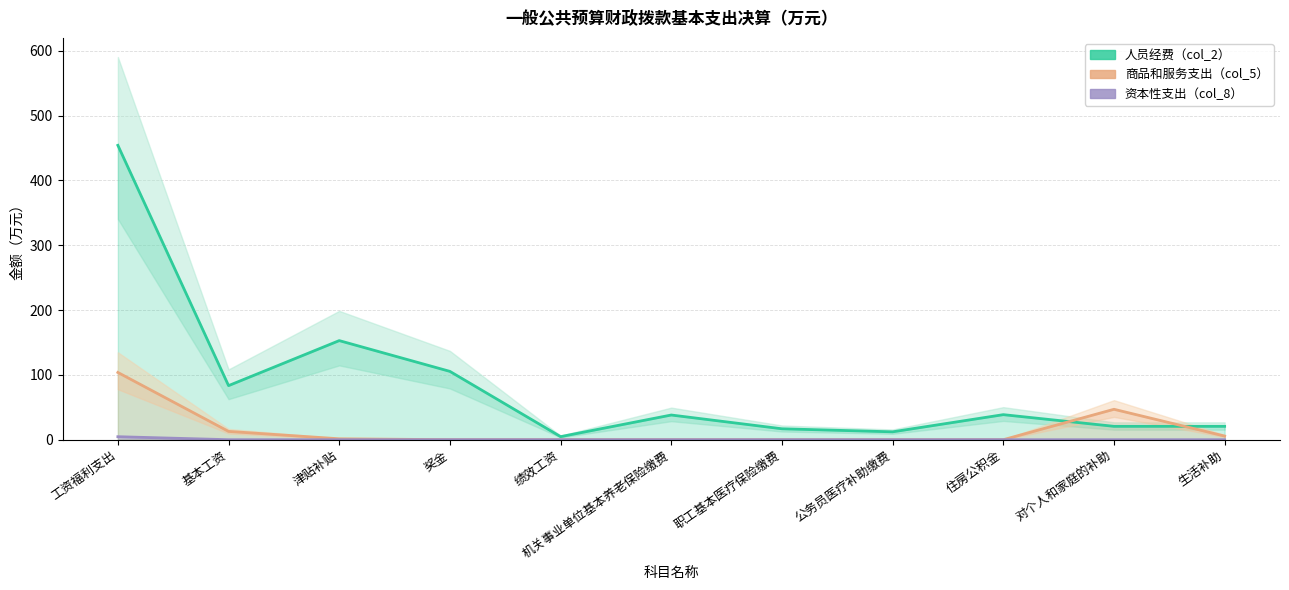

True or false: 人员经费（col_2） and 资本性支出（col_8） cross at least once.

False